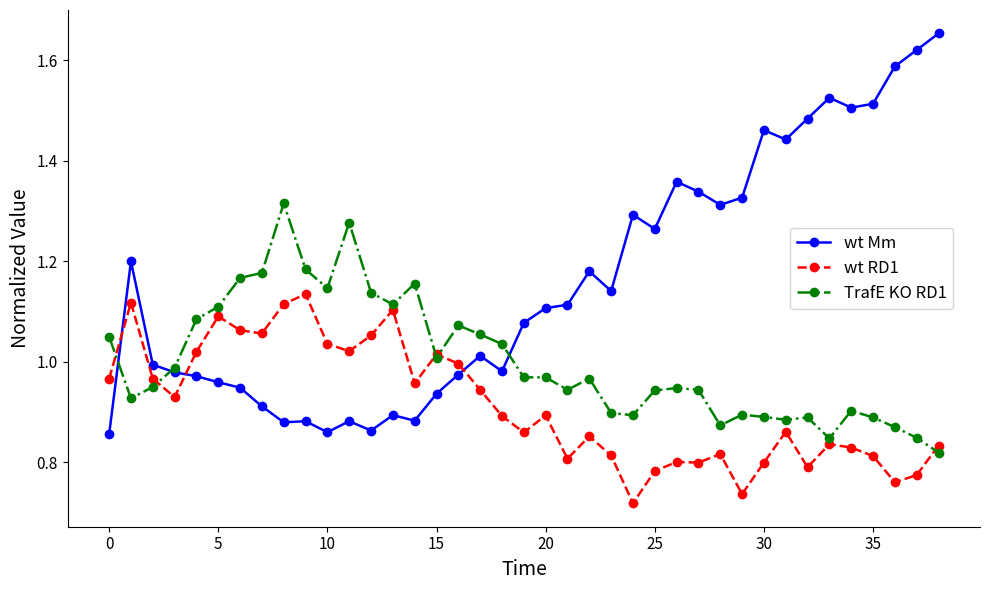

Which series has the widest spread of values?

wt Mm